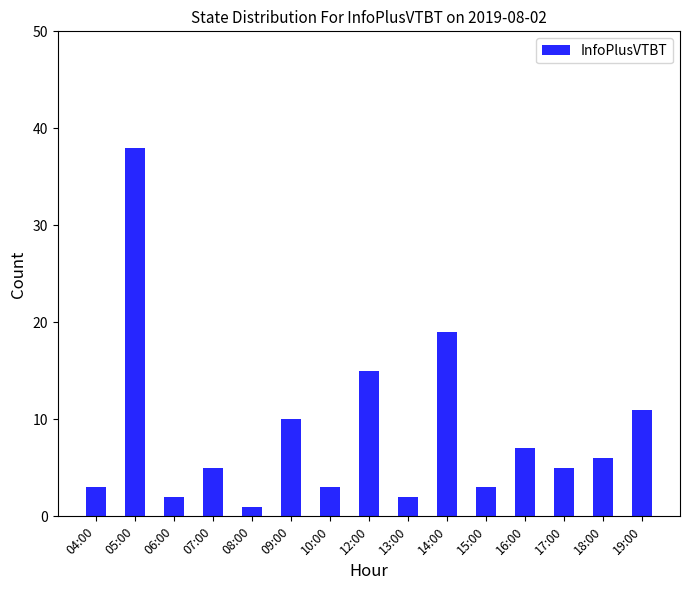

How many categories are shown in the chart?

15